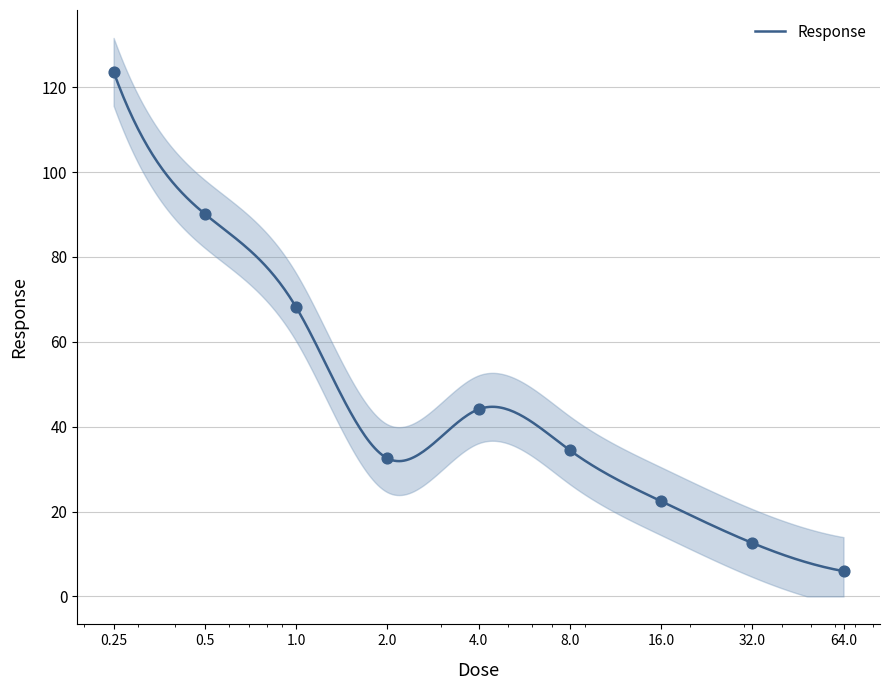

What is the ratio of the value at 0.25 to the value at 16.0?

5.5